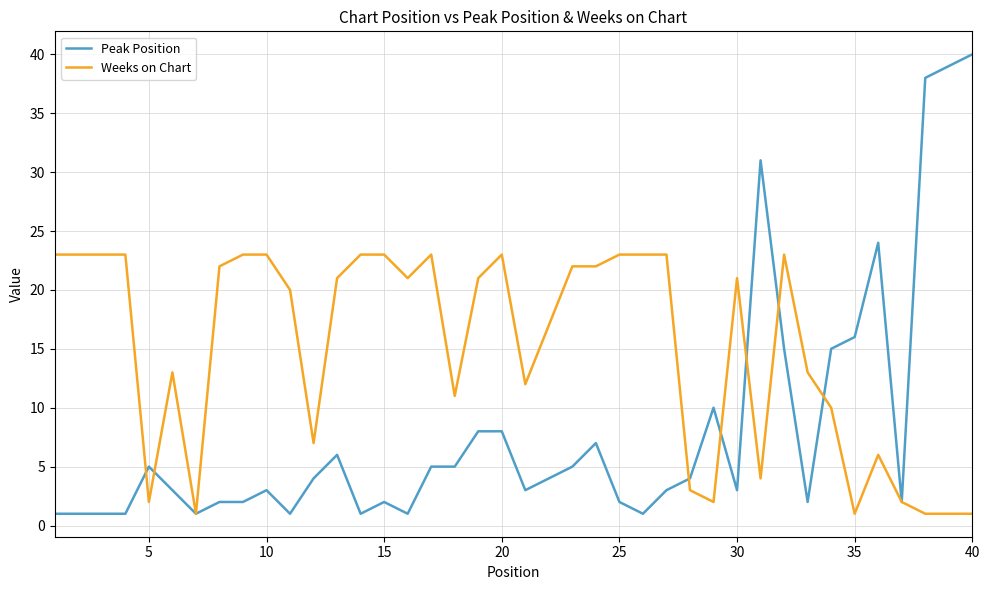

Rank the series by their maximum value, from highest to lowest.

Peak Position, Weeks on Chart